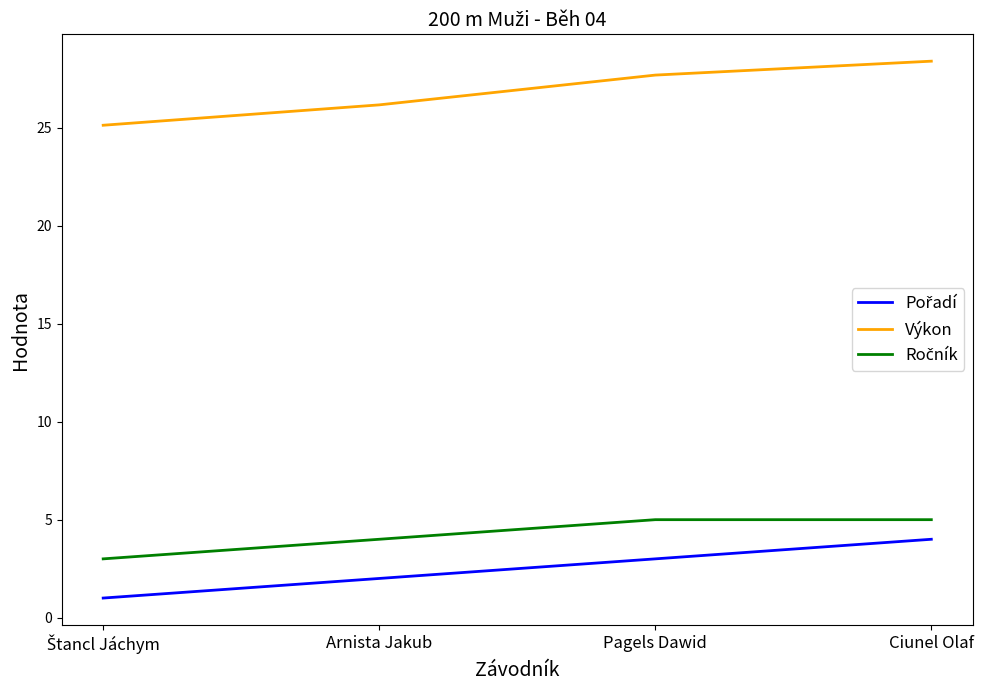

What is the maximum value shown in the chart?

28.4